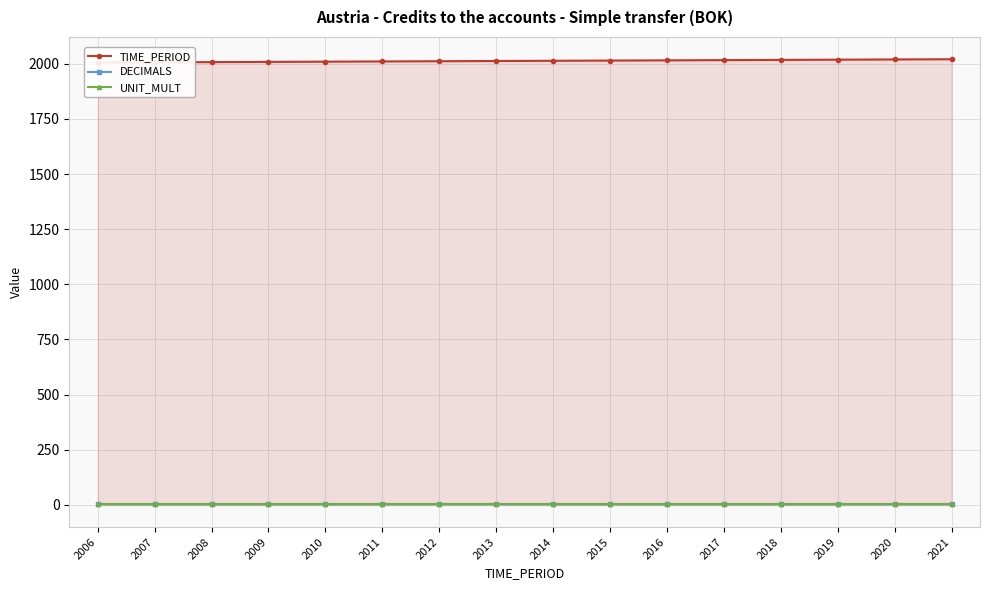

True or false: TIME_PERIOD and DECIMALS cross at least once.

False